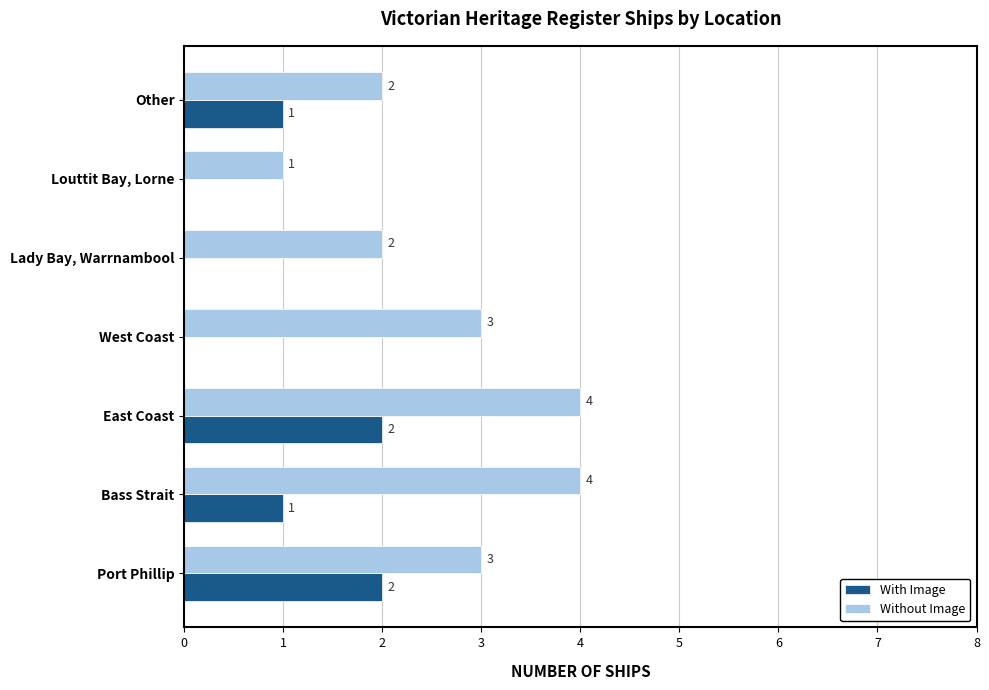

What is the greatest value displayed?

4